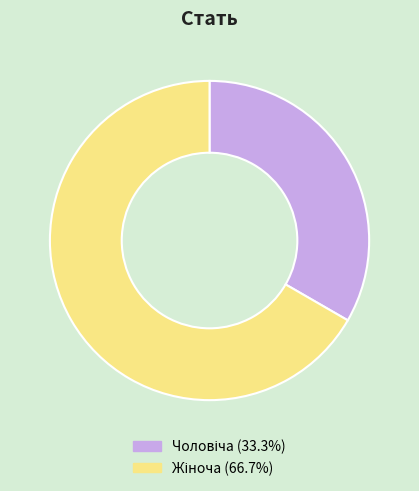

Count the number of slices in the pie.

2